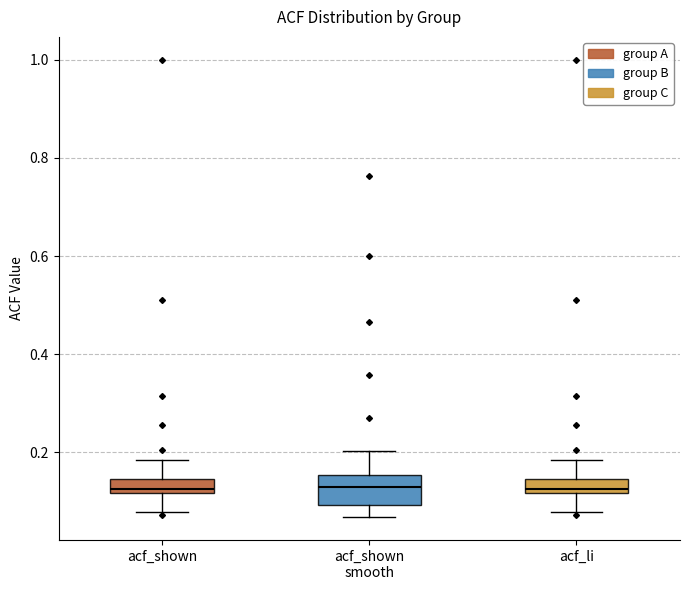

Where is the upper edge of the box for acf_li on the y-axis? The values are not printed on the chart, so give them approximately, as read against the axis.

0.14